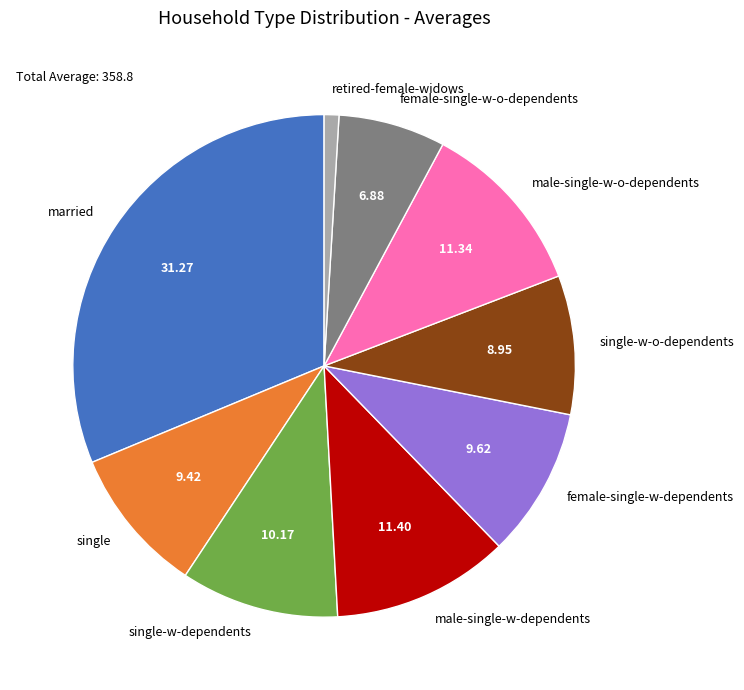

True or false: single-w-o-dependents accounts for 9% of the total.

True